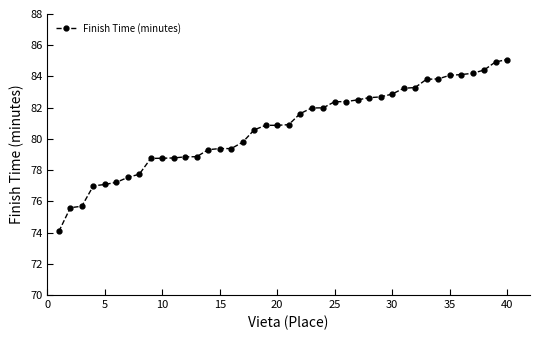

What is the maximum value shown in the chart?

85.1